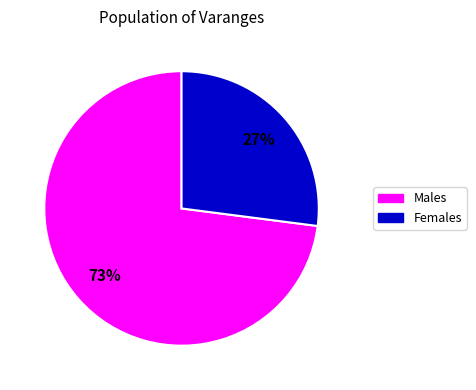

Is there any slice that represents more than half of the pie?

Yes